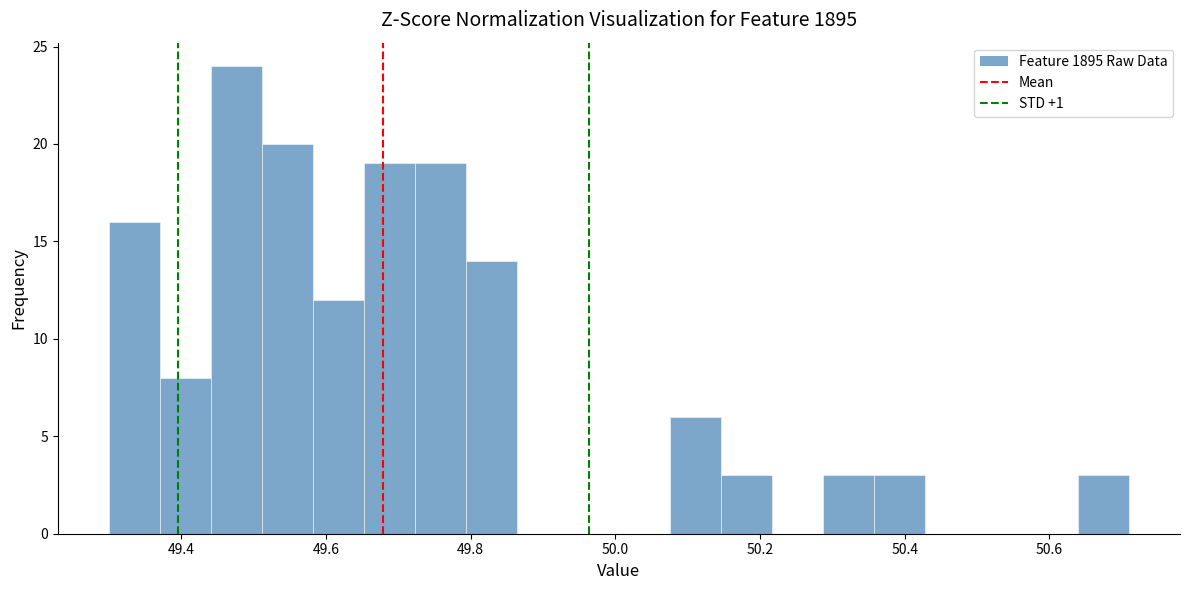

Around what value on the x-axis is the tallest bar? Give the approximate position of its centre, as read against the axis.

49.48